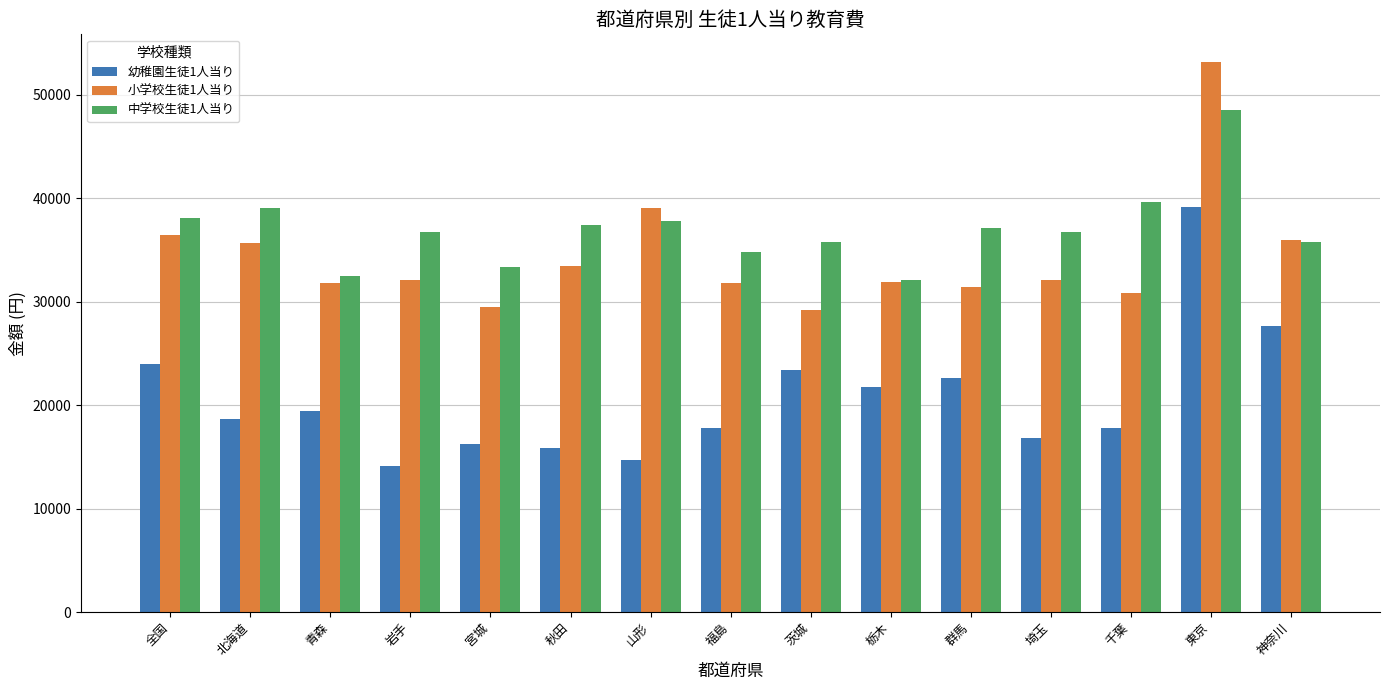

What is the difference between the highest and lowest values at 茨城?

12396